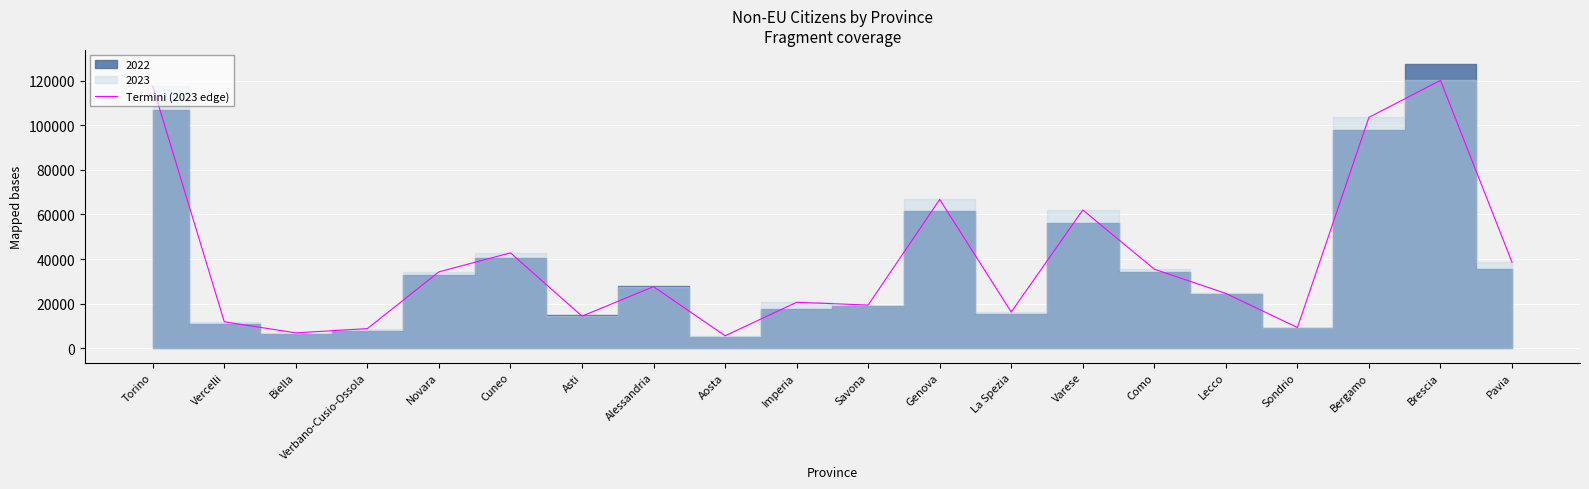

Where does the data first go above 27635?

Torino